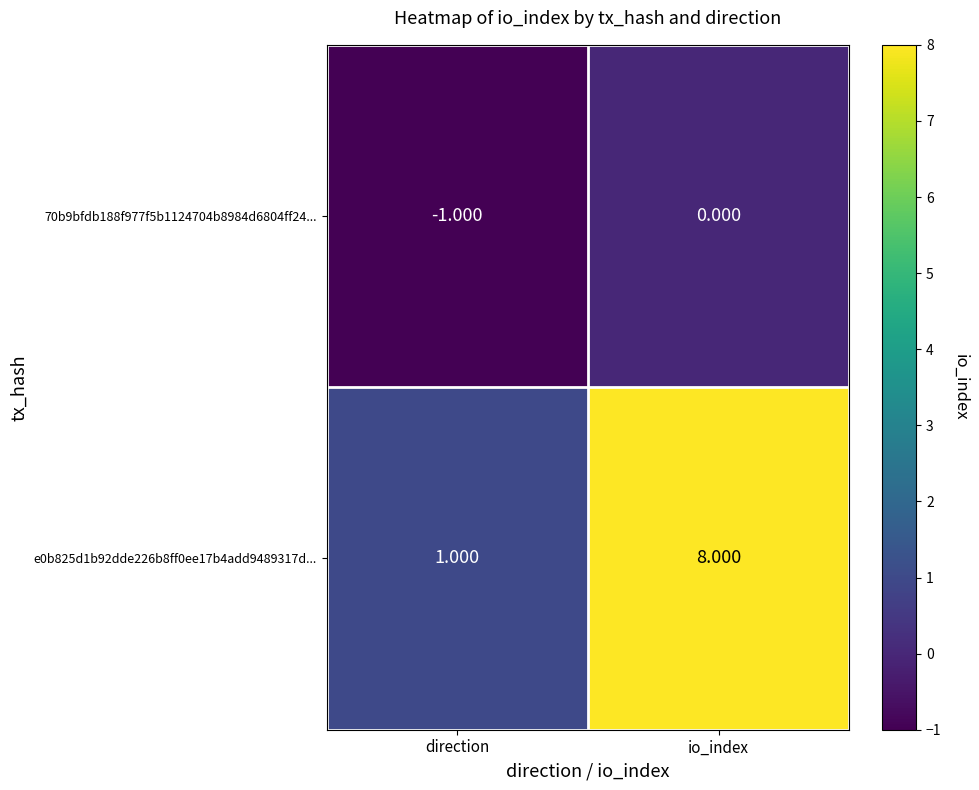

What is the minimum value shown in the chart?

-1